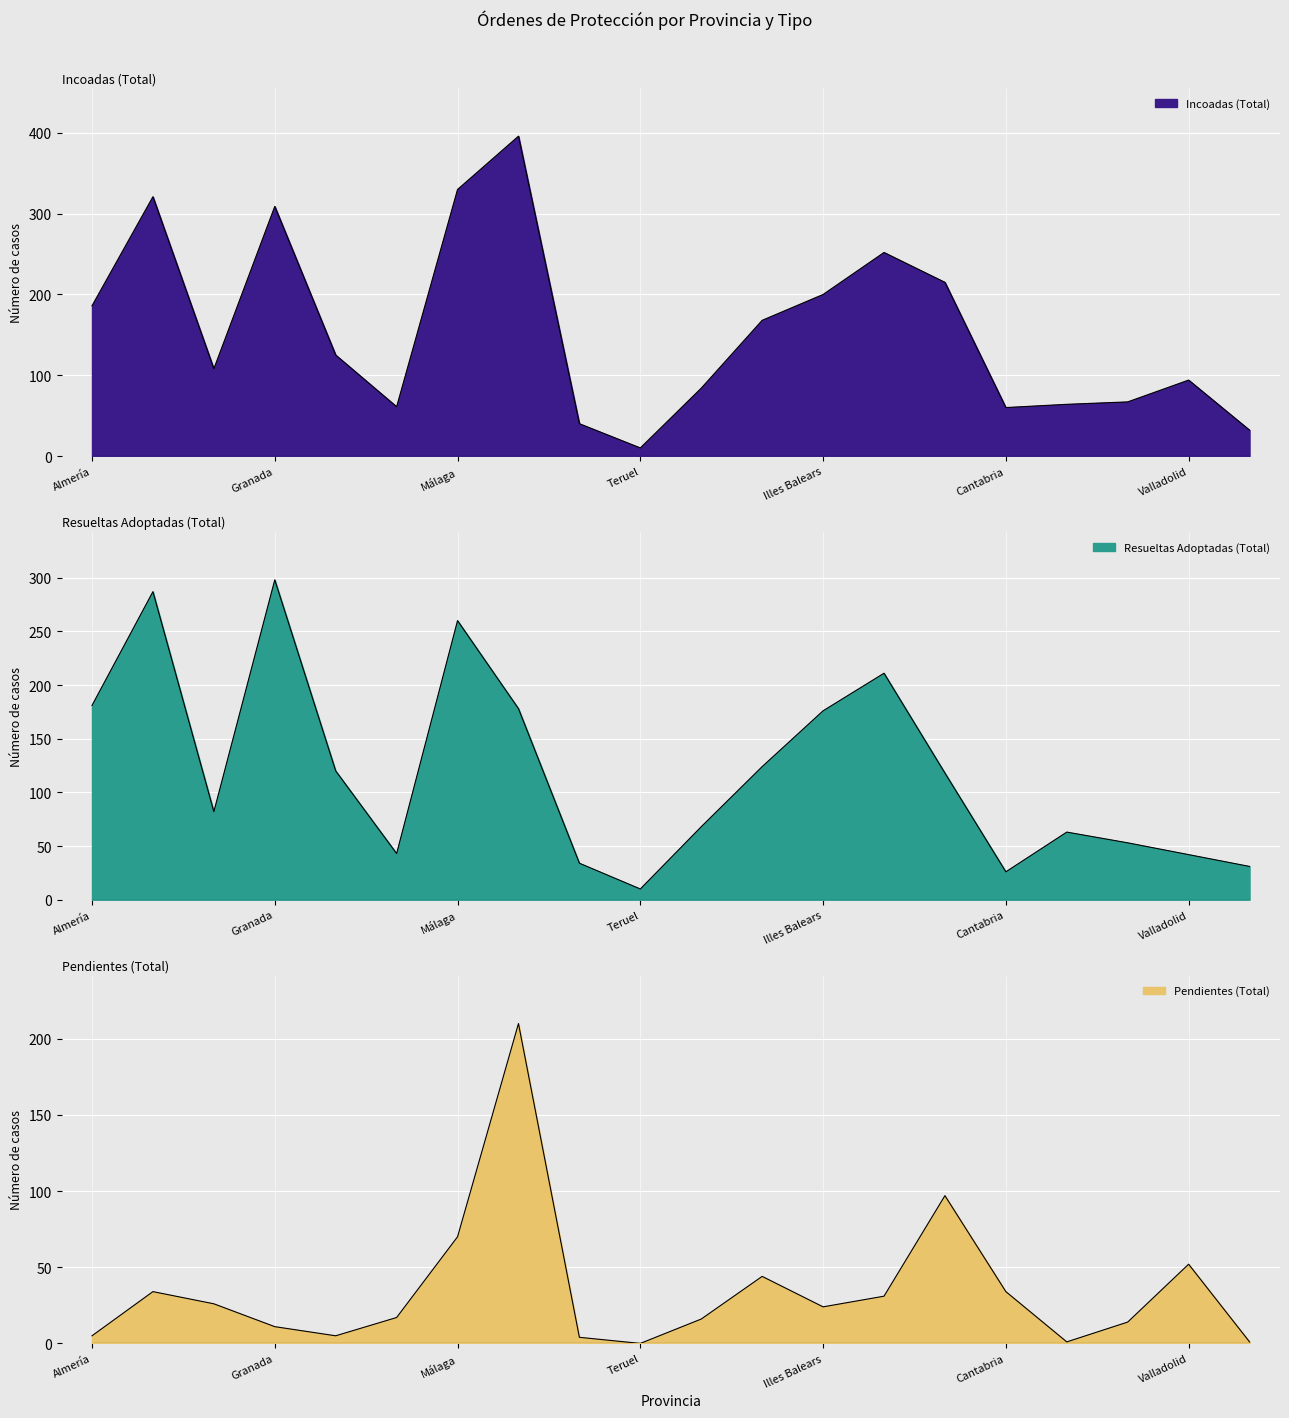

True or false: Resueltas Adoptadas (Total) and Incoadas (Total) intersect in this chart.

False